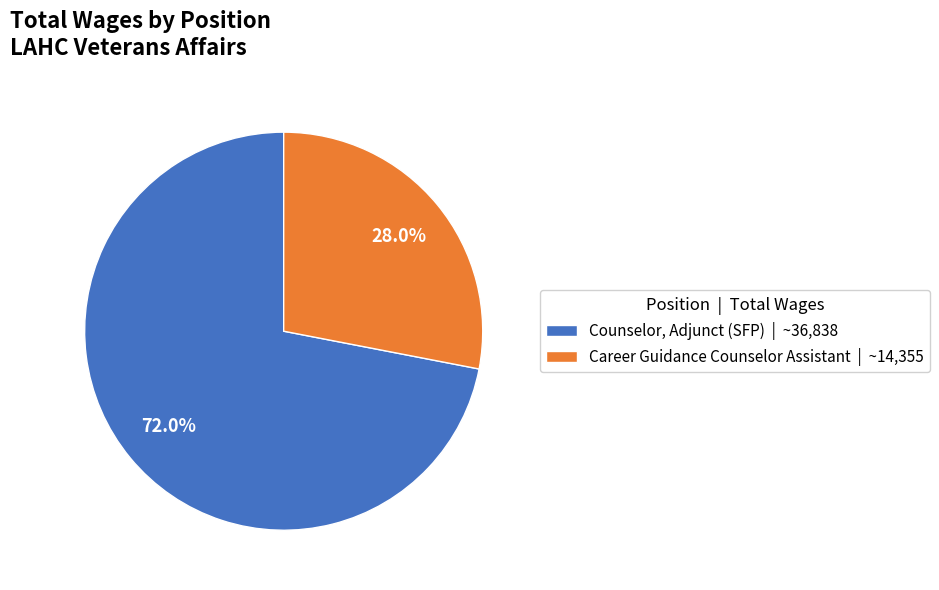

To the nearest percent, what is the difference between the Career Guidance Counselor Assistant and Counselor, Adjunct (SFP) slice percentages?

44%